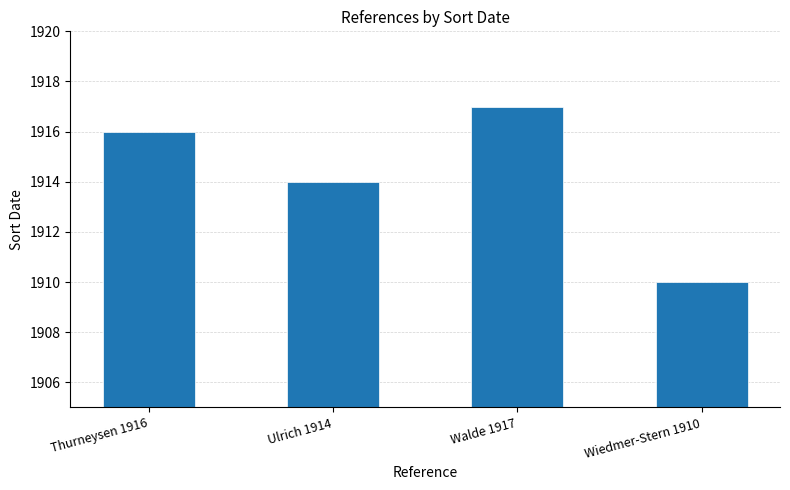

Reading left to right, list all the values displayed in this chart.

Thurneysen 1916=1916	Ulrich 1914=1914	Walde 1917=1917	Wiedmer-Stern 1910=1910